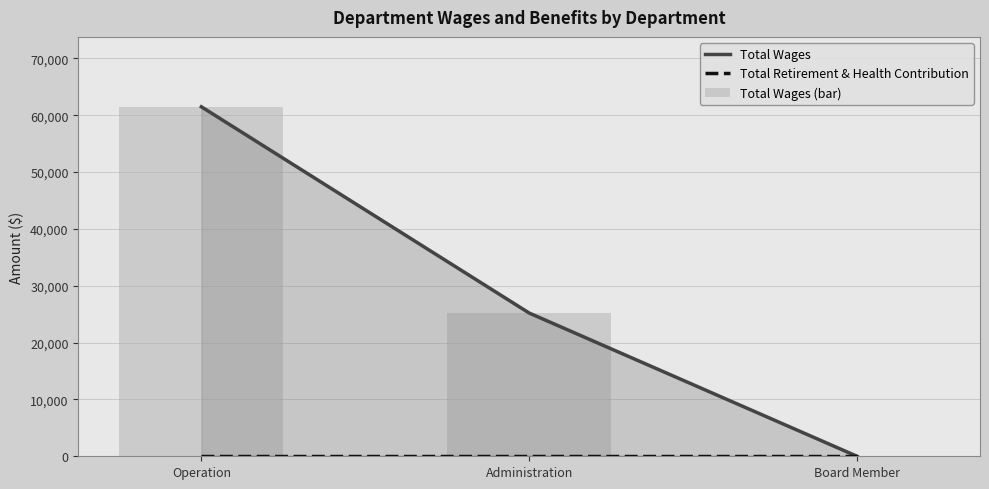

How many values in the Total Wages (bar) series exceed 25200?

1